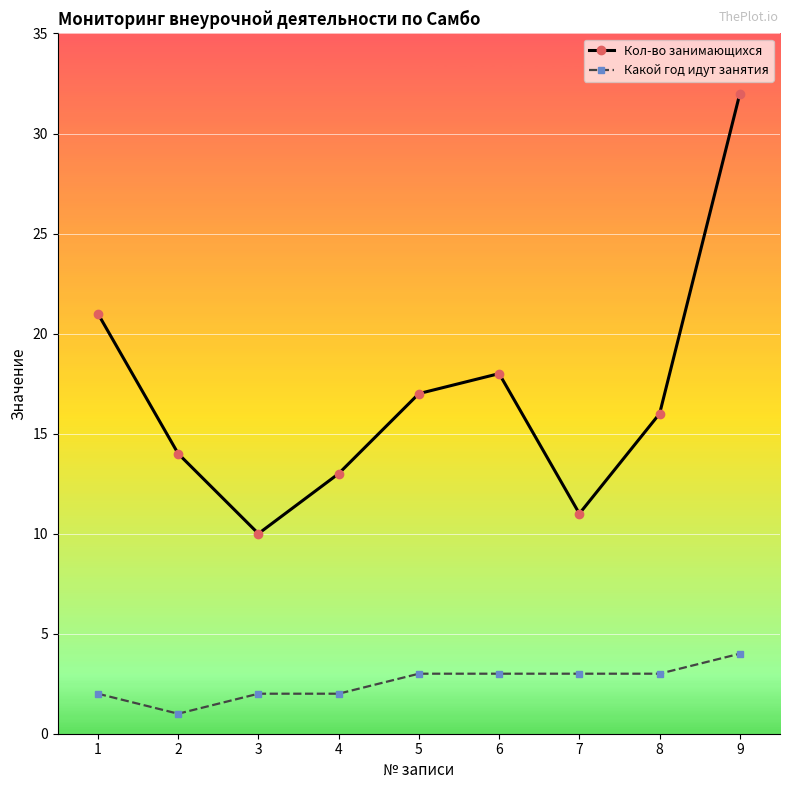

The value of Кол-во занимающихся at 2 is 7. True or false?

False